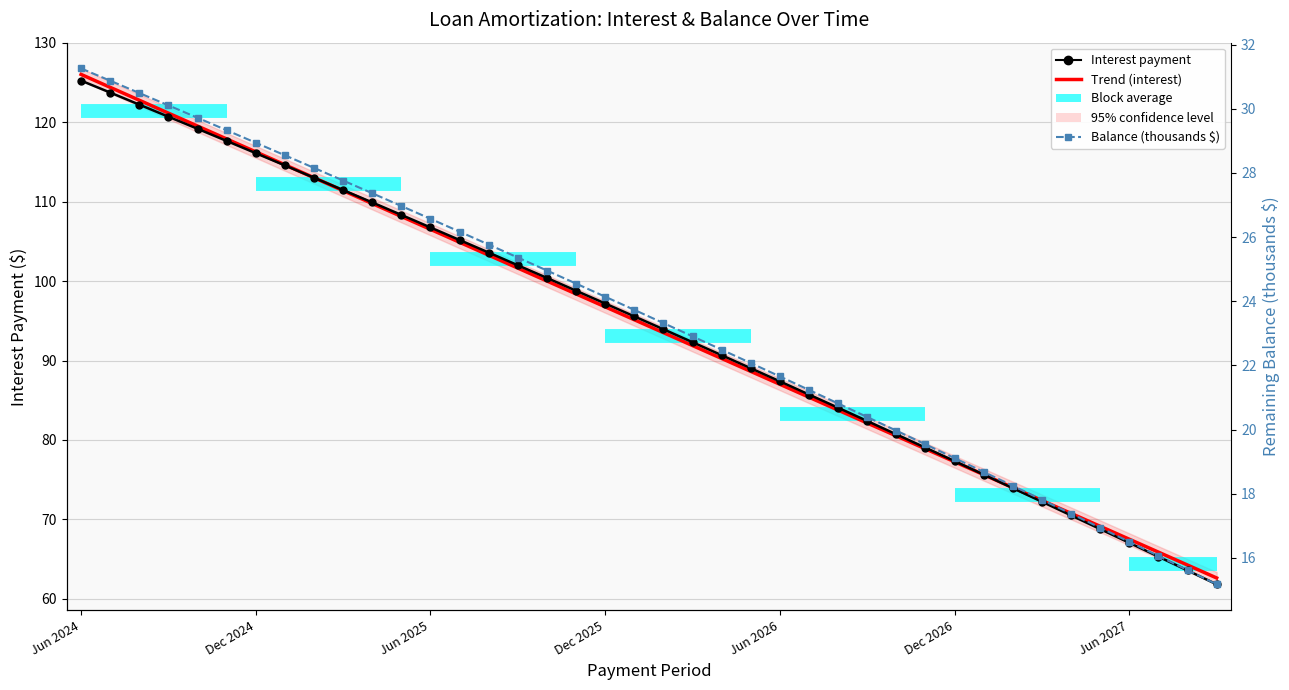

Which label corresponds to the largest value in the chart?

Jun 2024